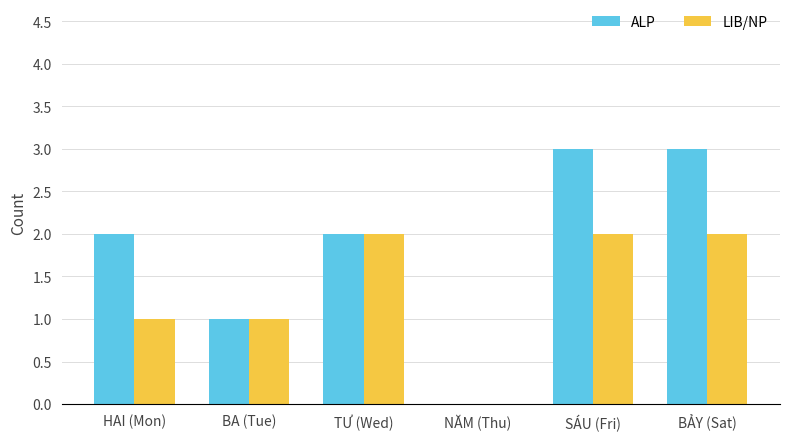

How many categories are shown in the chart?

6